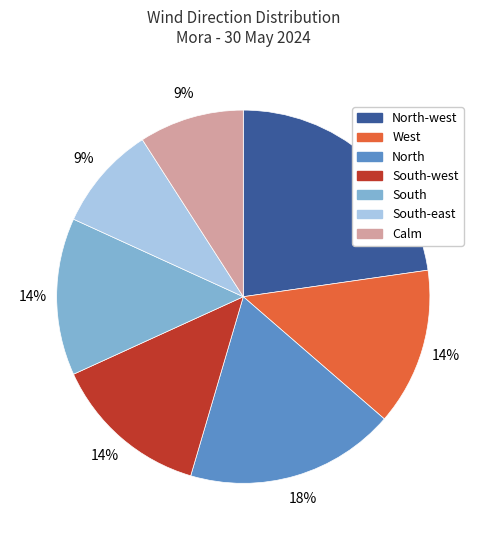

Is there a majority slice in this chart?

No